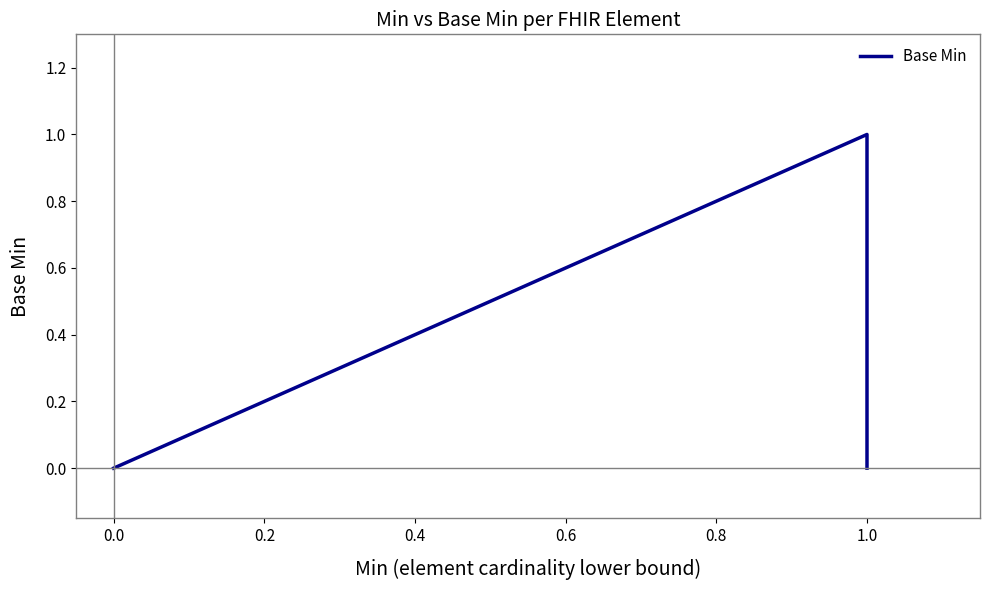

Reading left to right, extract all data points from this chart.

0	0	0	0	0	0	0	0	0	0	0	0	0	0	0	1	1	0	0